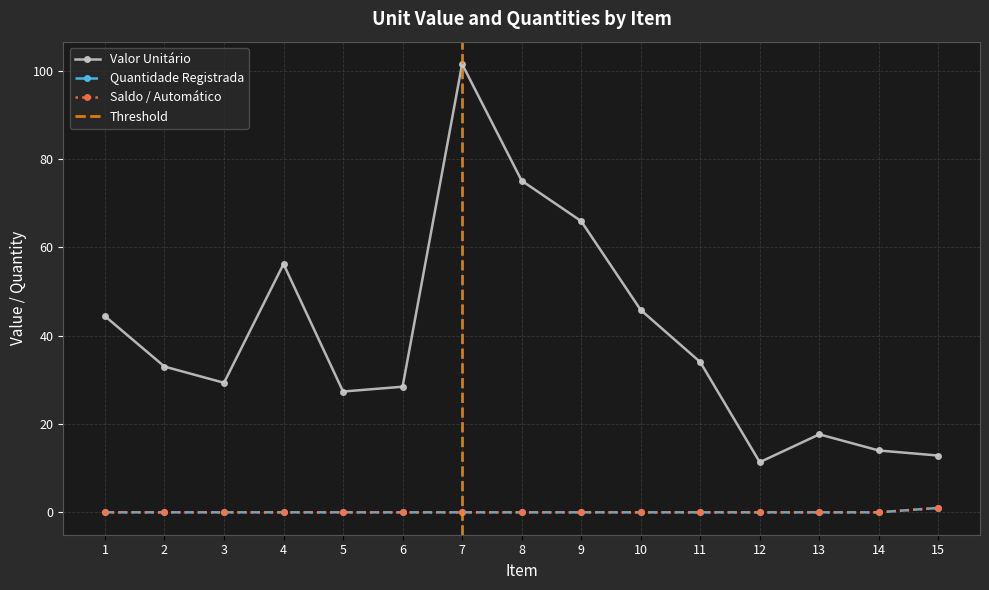

List the labels in order of Valor Unitário value, smallest first.

12, 15, 14, 13, 5, 6, 3, 2, 11, 1, 10, 4, 9, 8, 7